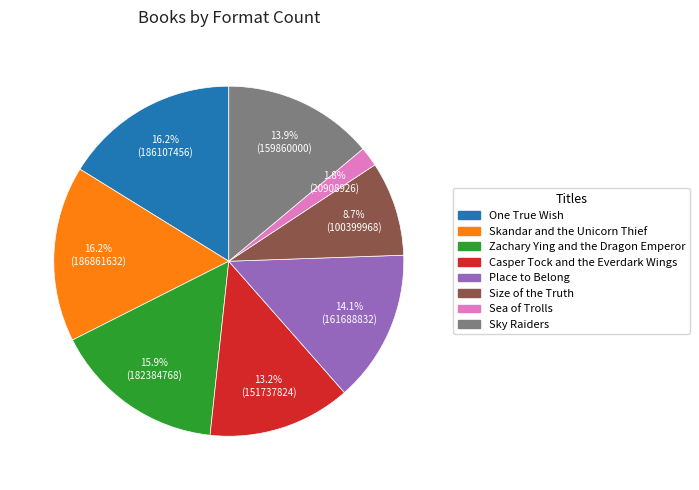

Which has a higher value, Place to Belong or Skandar and the Unicorn Thief?

Skandar and the Unicorn Thief